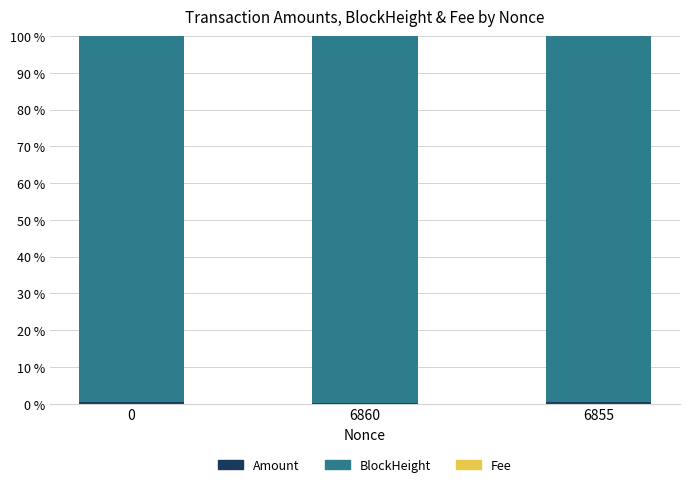

How many categories are shown in the chart?

3